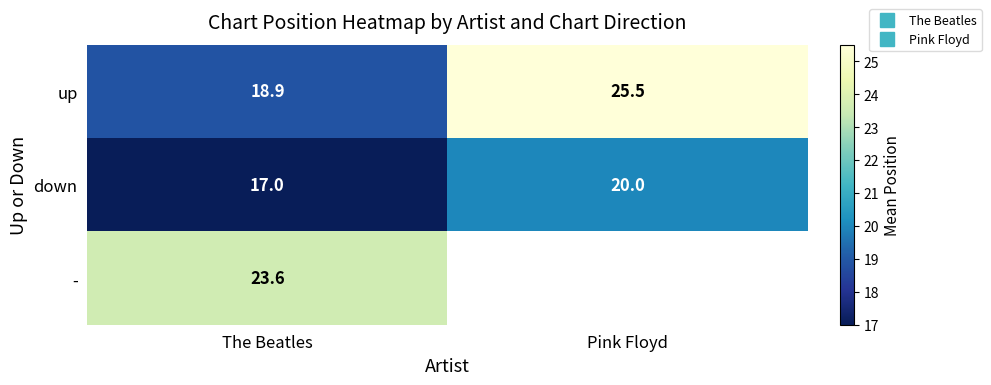

Which category has the highest value in the up series?

Pink Floyd